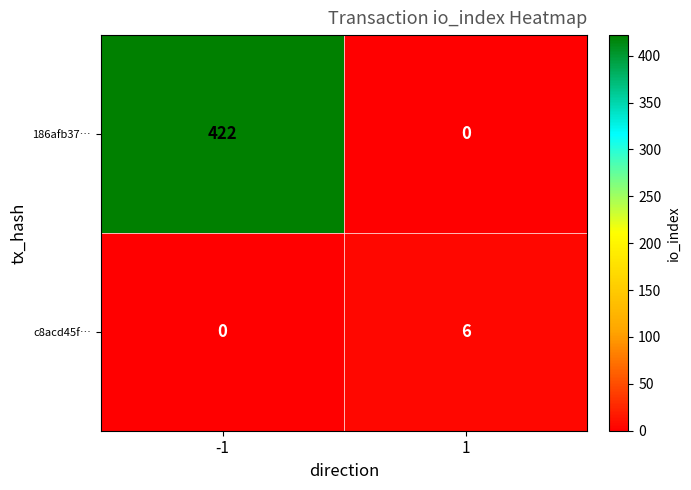

Which series has the largest total across all categories?

186afb37…